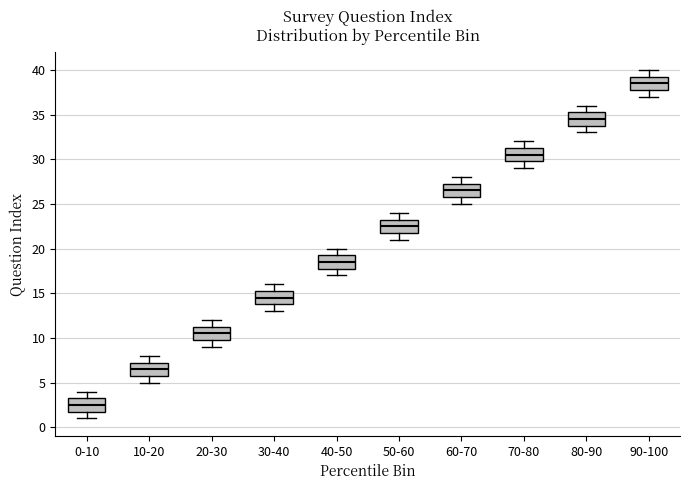

Where is the lower edge of the box for 30-40 on the y-axis? The values are not printed on the chart, so give them approximately, as read against the axis.

14.0